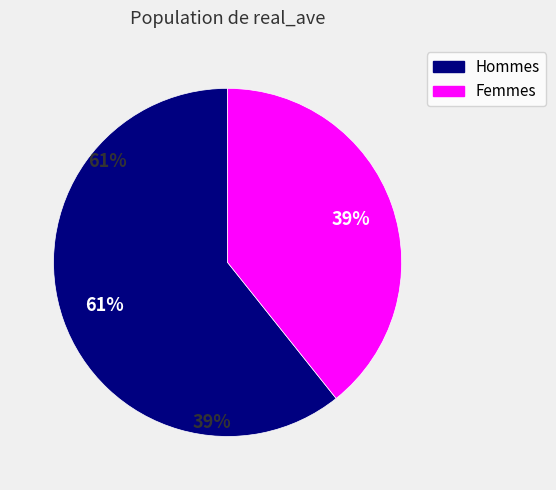

How many segments does this pie chart have?

2